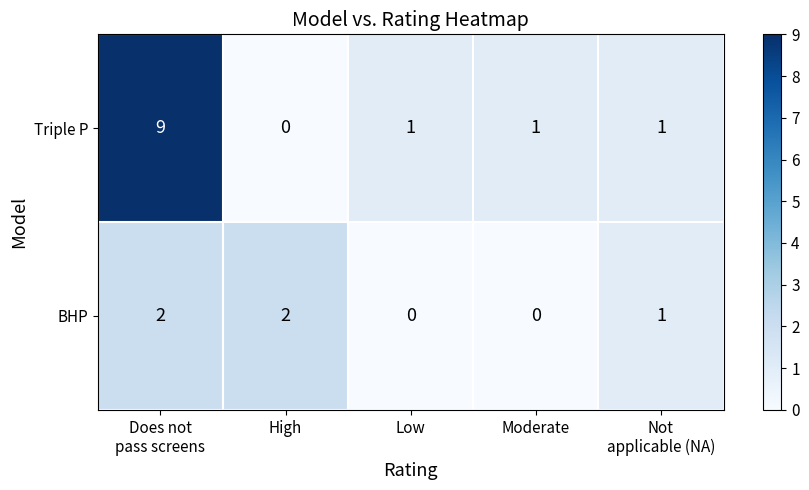

The Triple P series shows 0 at Moderate. True or false?

False